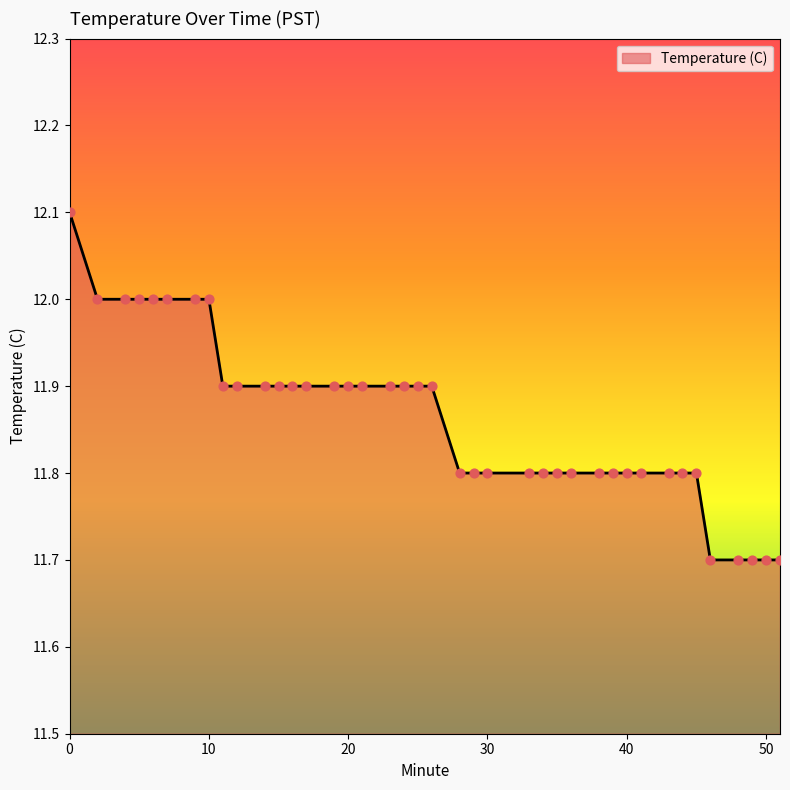

What is the maximum value shown in the chart?

12.1